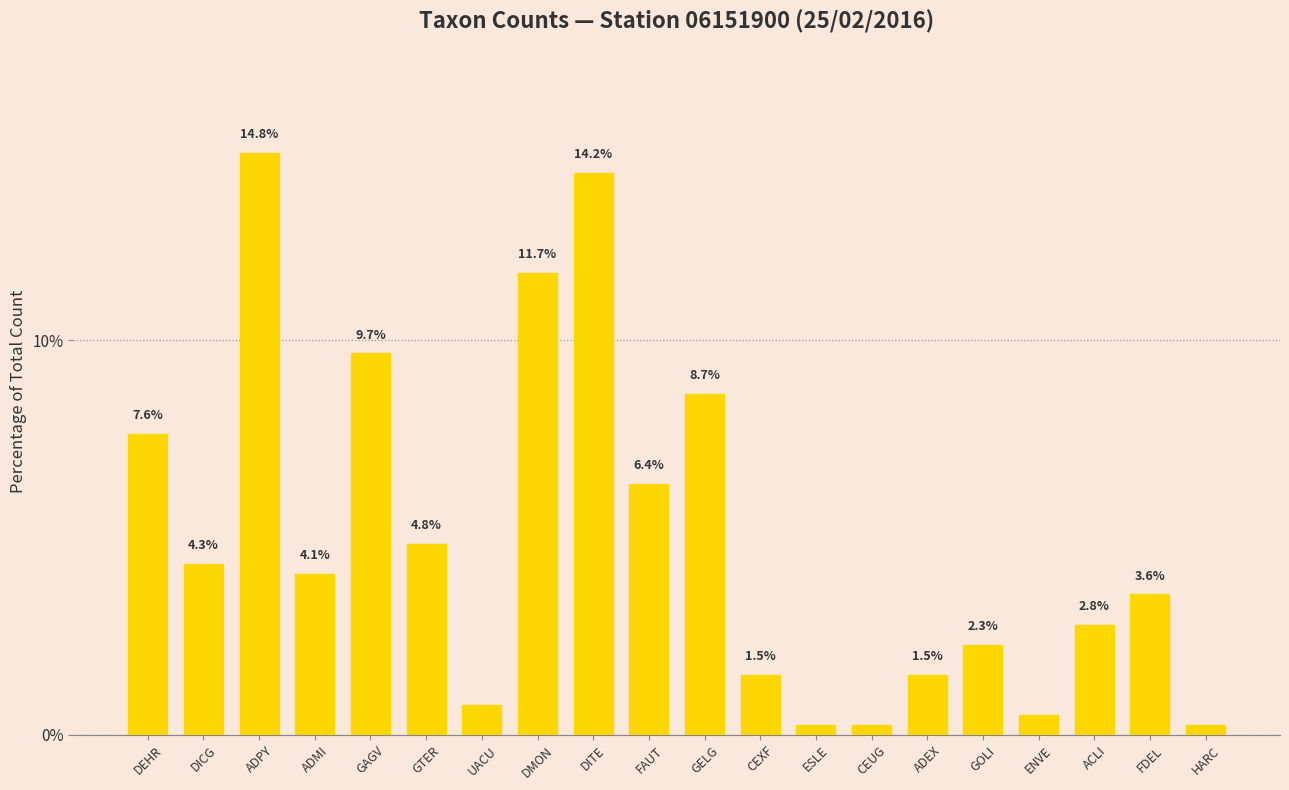

Where does the data first go above 4?

DEHR